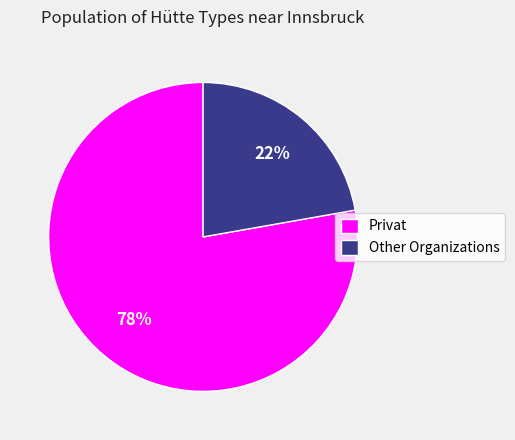

Which slice is the largest?

Privat